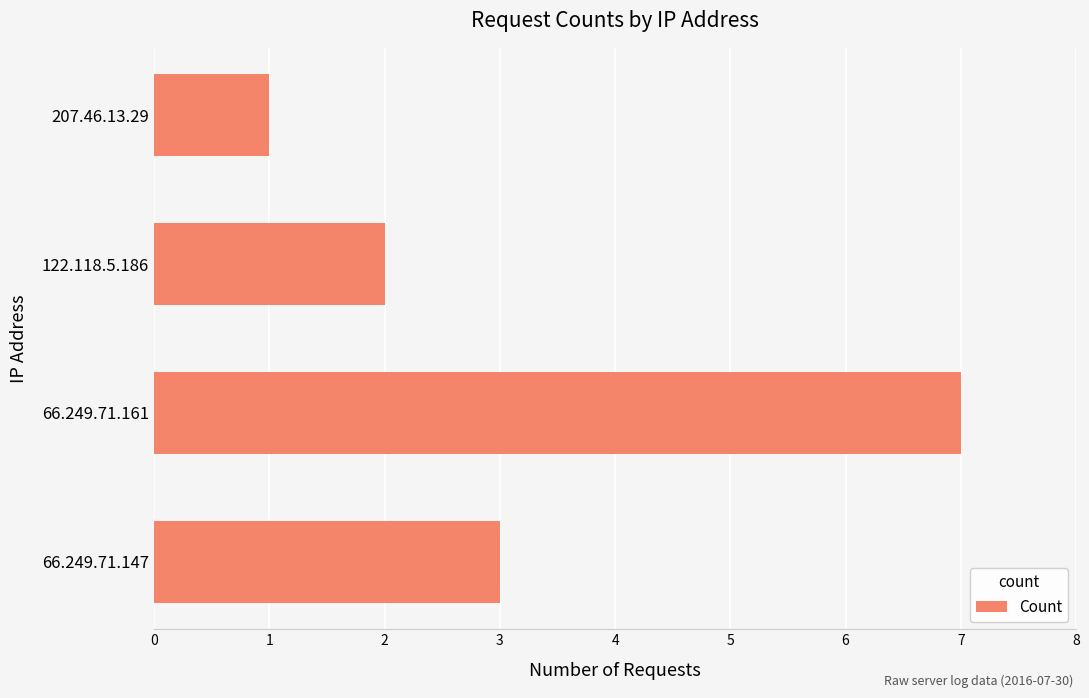

How many values are below 3?

2